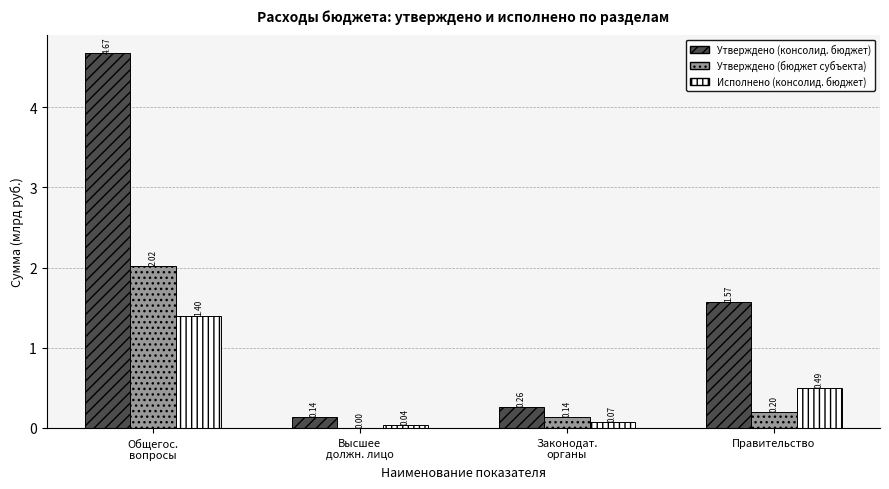

Which series has the widest spread of values?

Утверждено (консолид. бюджет)